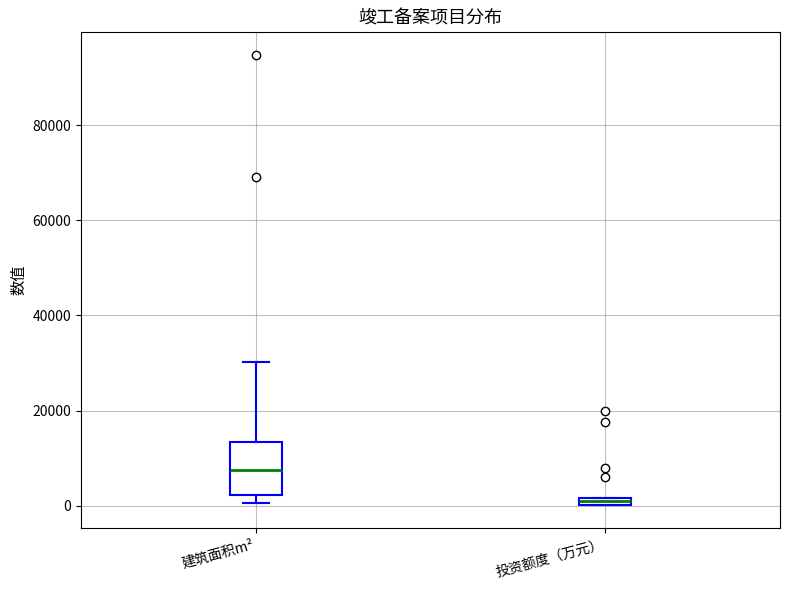

Where does the median line of the box for 建筑面积m² sit on the y-axis? The values are not printed on the chart, so give them approximately, as read against the axis.

8000